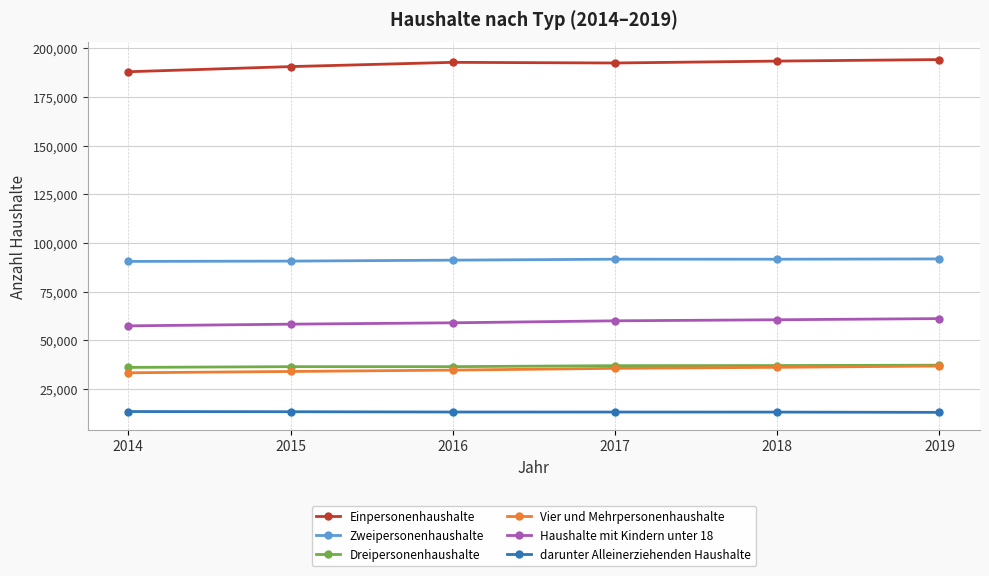

What is the minimum value for Zweipersonenhaushalte?

90505